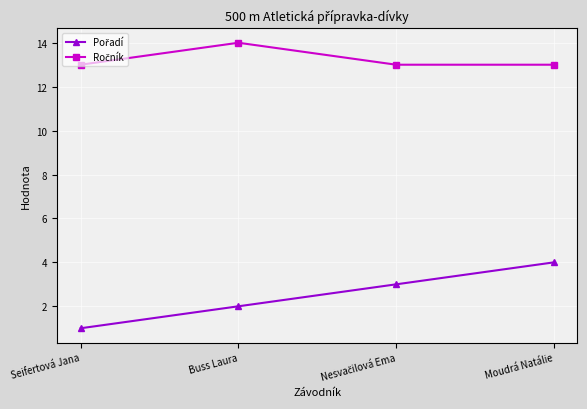

What is the label of the 1st point from the right?

Moudrá Natálie